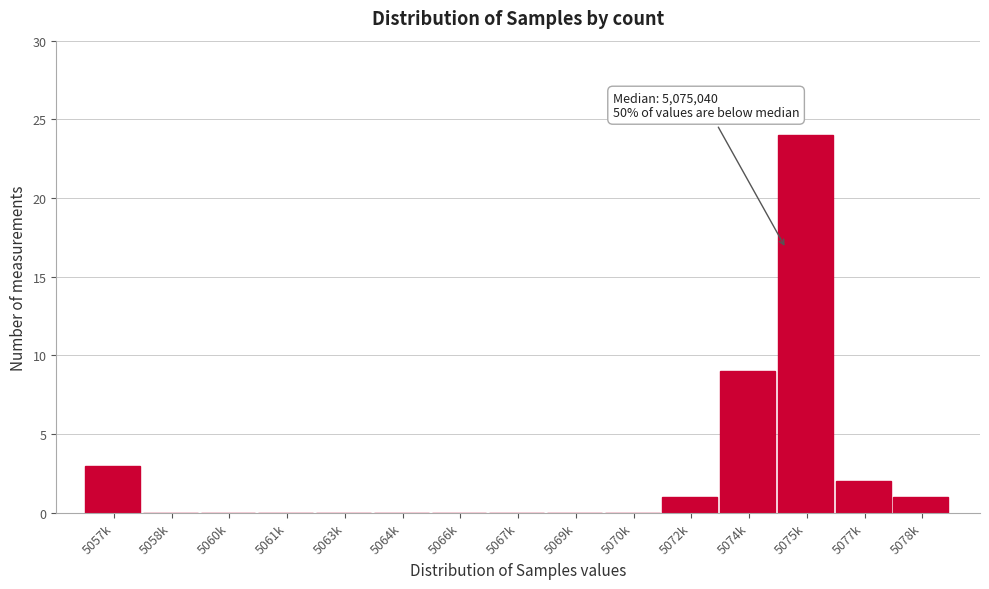

Reading left to right, what are all the values shown in this chart?

5057k=3	5058k=0	5060k=0	5061k=0	5063k=0	5064k=0	5066k=0	5067k=0	5069k=0	5070k=0	5072k=1	5074k=9	5075k=24	5077k=2	5078k=1